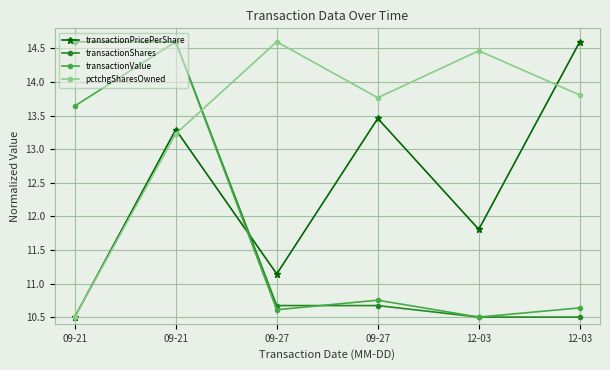

What are all the series names shown in the legend?

transactionPricePerShare, transactionShares, transactionValue, pctchgSharesOwned